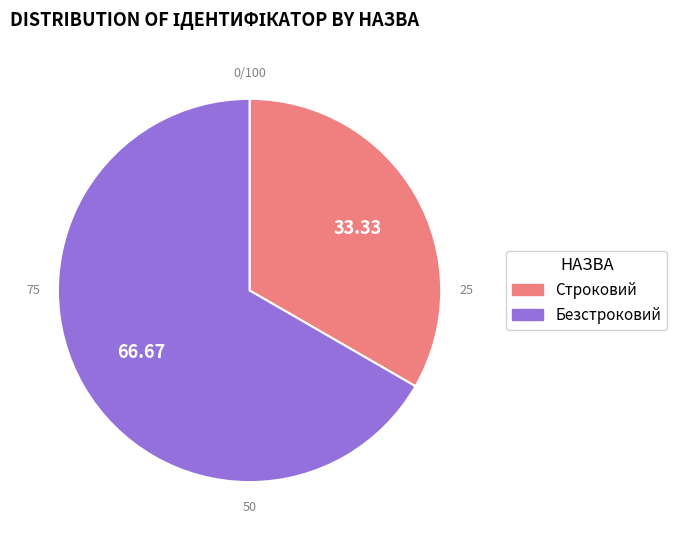

To the nearest percent, what is the combined percentage of Строковий and Безстроковий?

100%